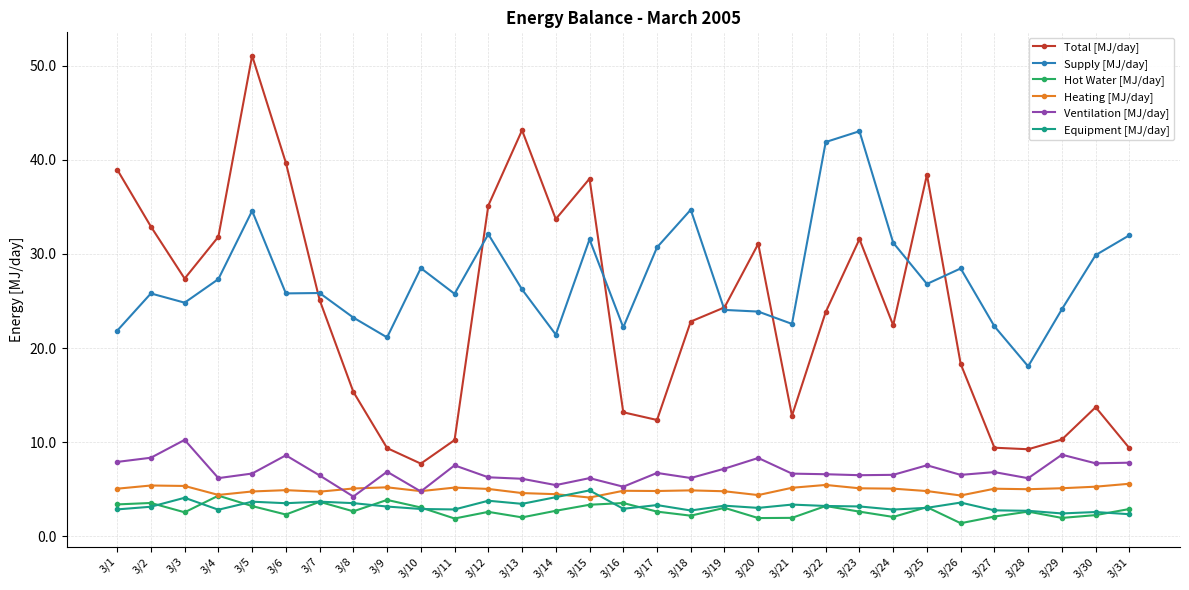

True or false: Supply [MJ/day] has more than 1 points higher than both neighbors.

True